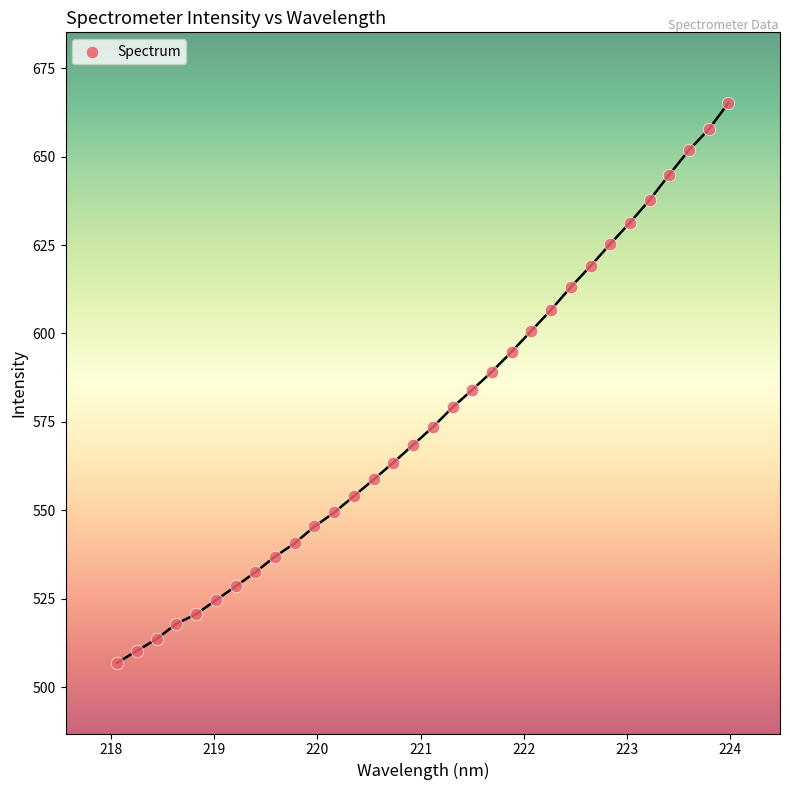

What is the range of X values (max minus min)?

5.9